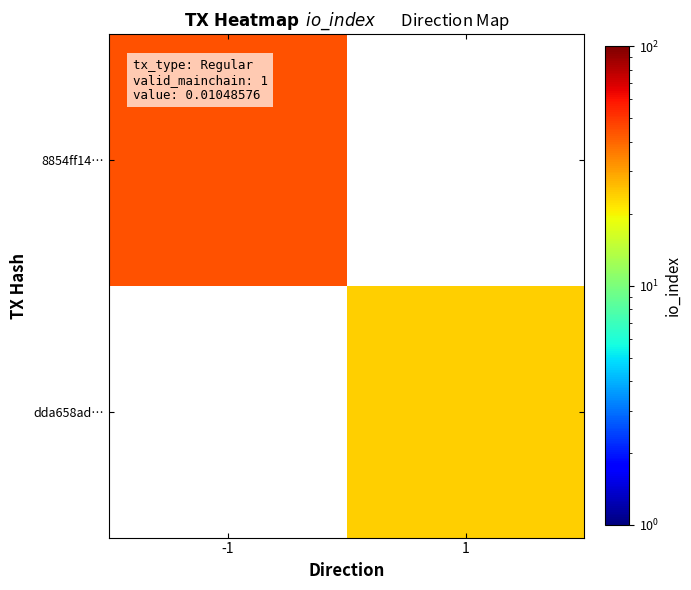

At which label is 8854ff14… closest to 44?

-1